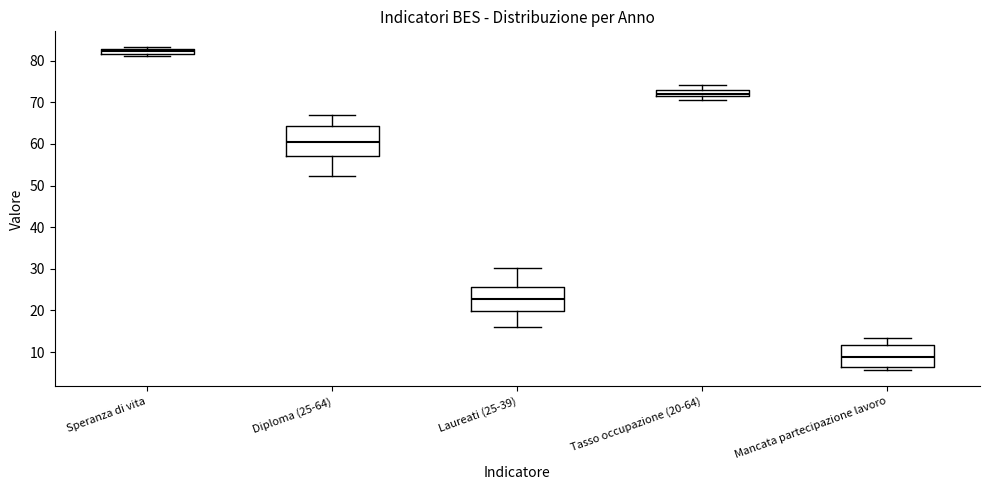

Where is the lower edge of the box for Speranza di vita on the y-axis? The values are not printed on the chart, so give them approximately, as read against the axis.

82